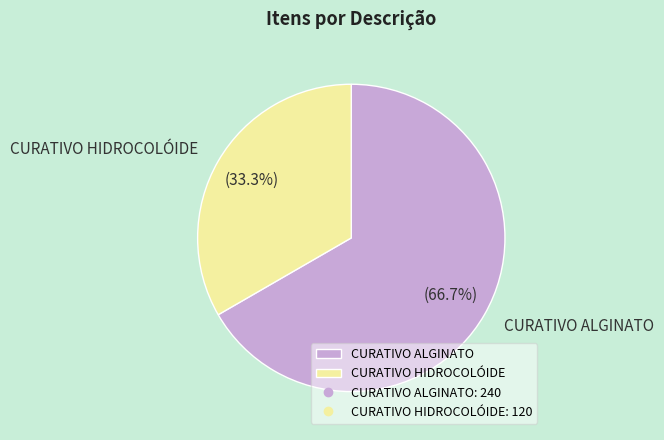

Rank the categories by value from highest to lowest.

CURATIVO ALGINATO, CURATIVO HIDROCOLÓIDE